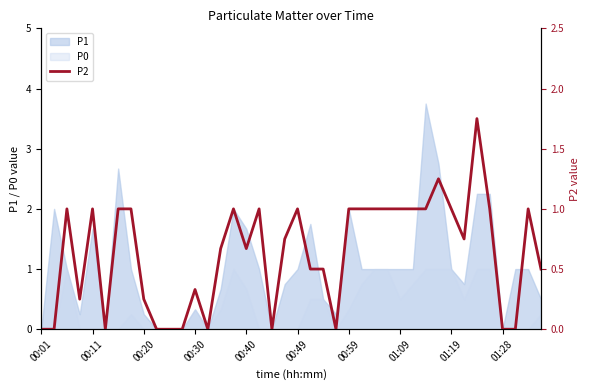

Is it true that P0 equals 0.6 at 00:49?

False